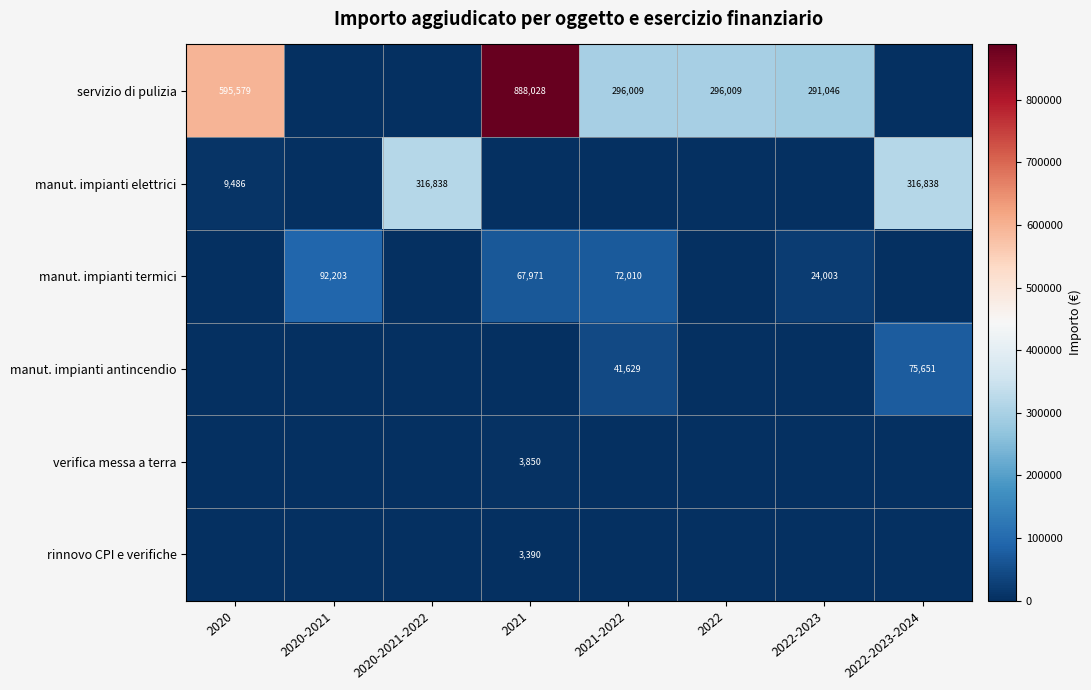

At which category is the sum across all series the highest?

2021